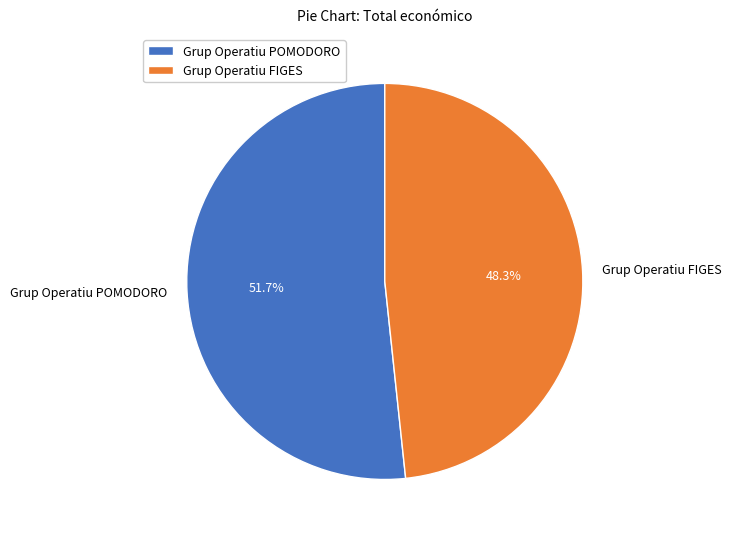

To the nearest percent, what is the combined percentage of Grup Operatiu POMODORO and Grup Operatiu FIGES?

100%